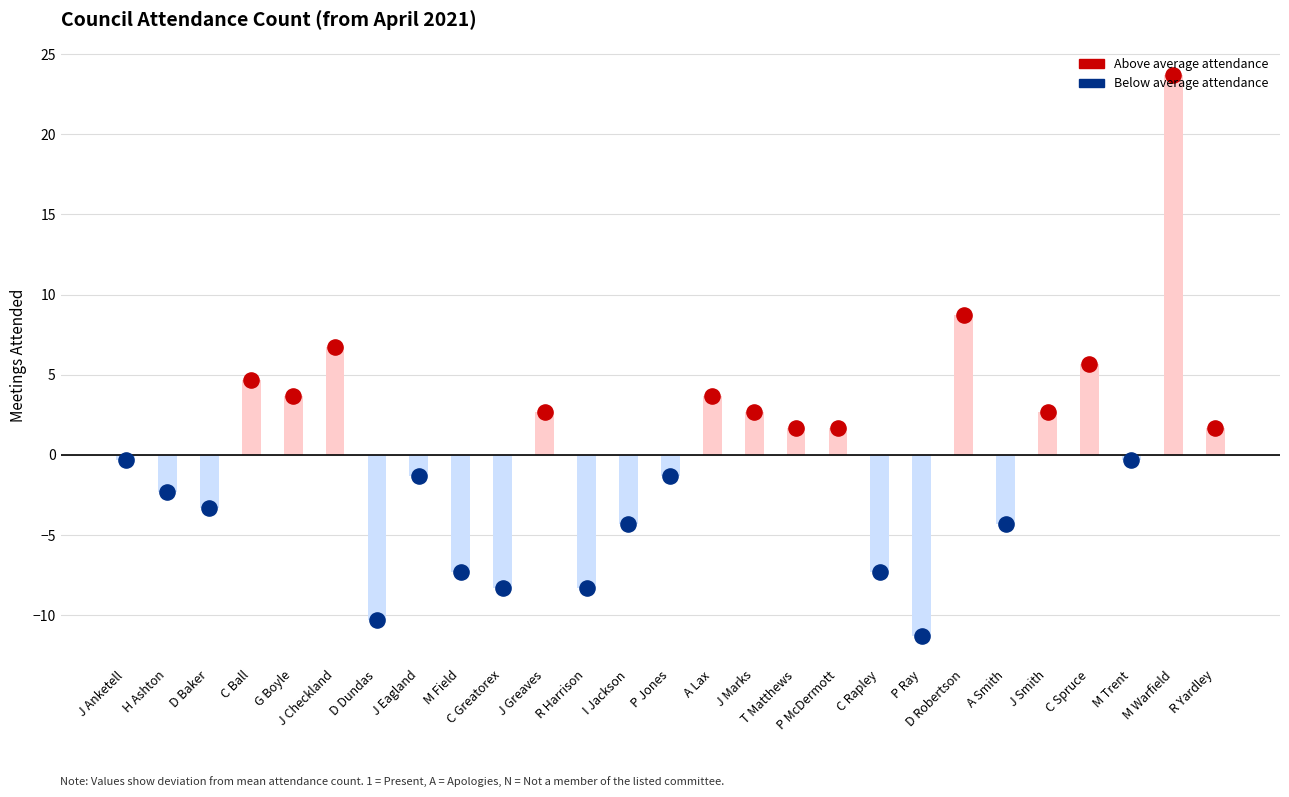

Which has a higher value, M Field or M Trent?

M Trent